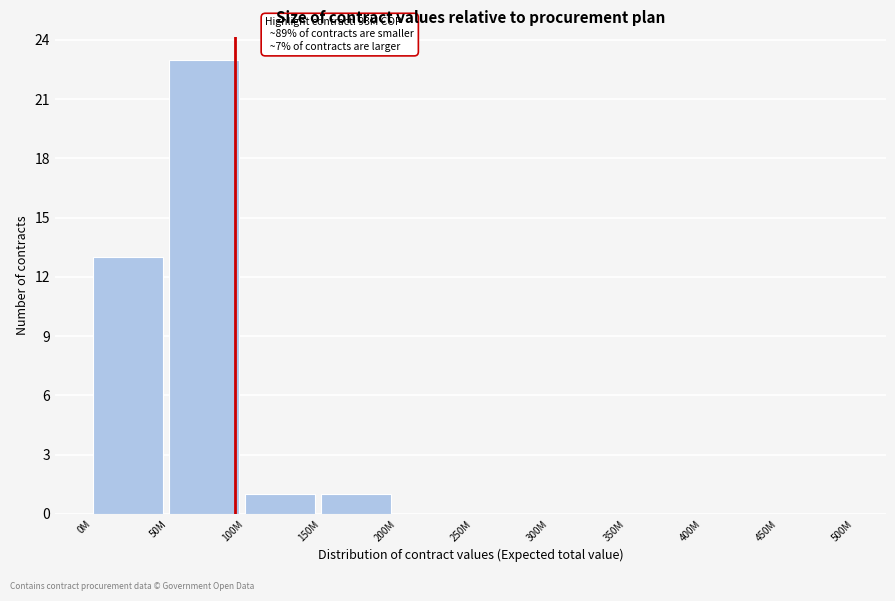

Reading left to right, transcribe all the data shown in this chart.

0M=13	50M=23	100M=1	150M=1	200M=0	250M=0	300M=0	350M=0	400M=0	450M=0